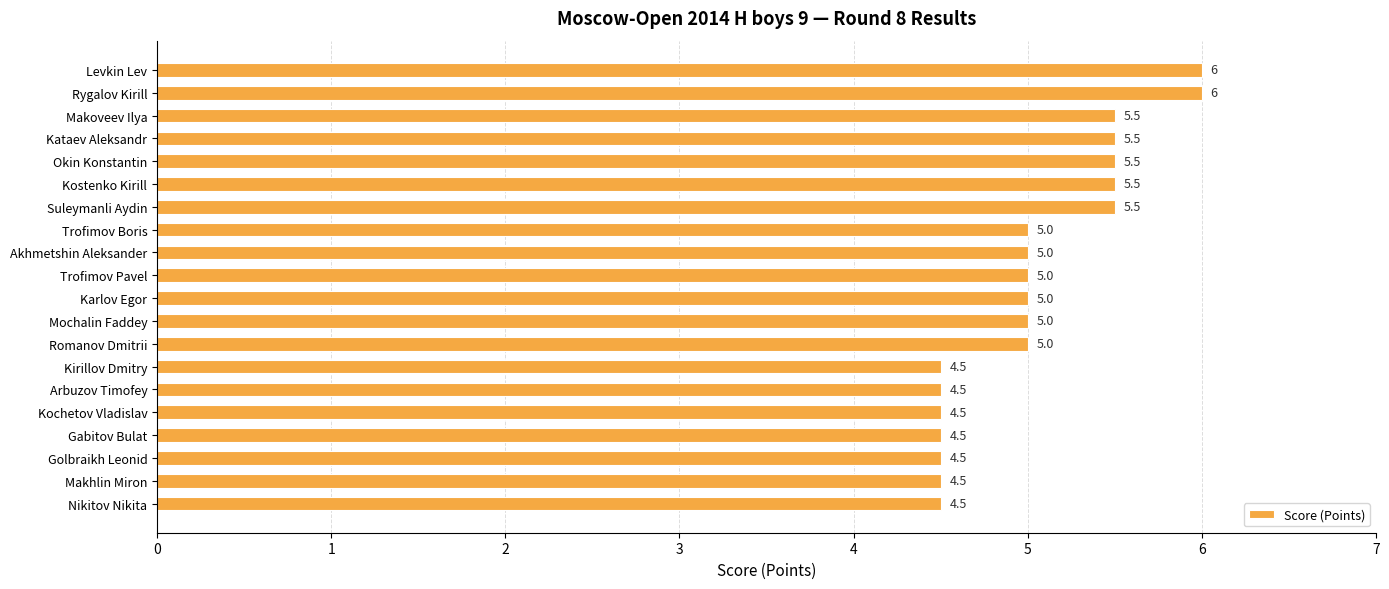

What is the difference between the maximum and minimum values?

1.5